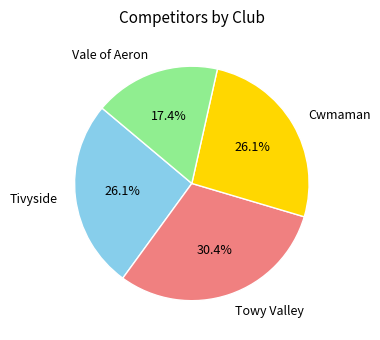

Does Vale of Aeron account for over 50% of the chart?

No